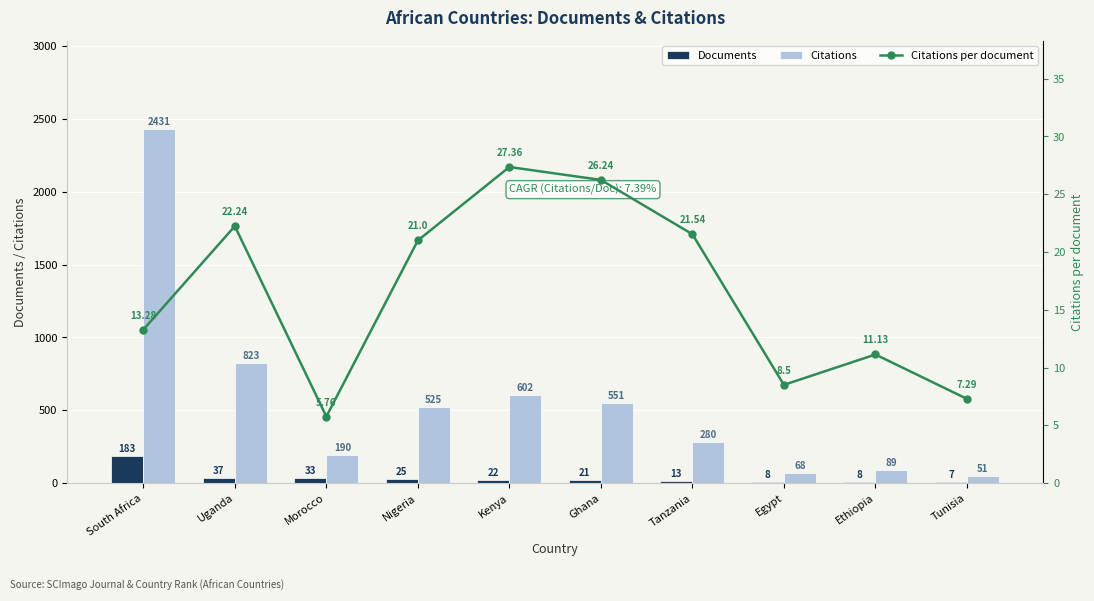

At which category does the chart reach its minimum across all series?

Morocco